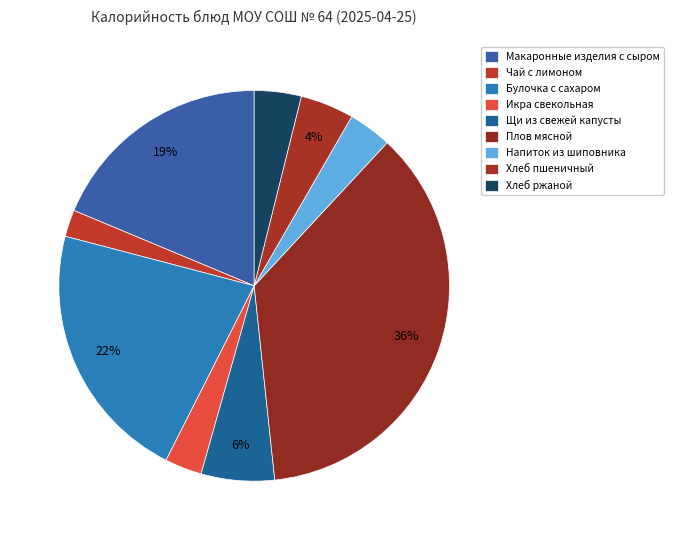

Is the sum of Хлеб пшеничный and Чай с лимоном greater than half?

No